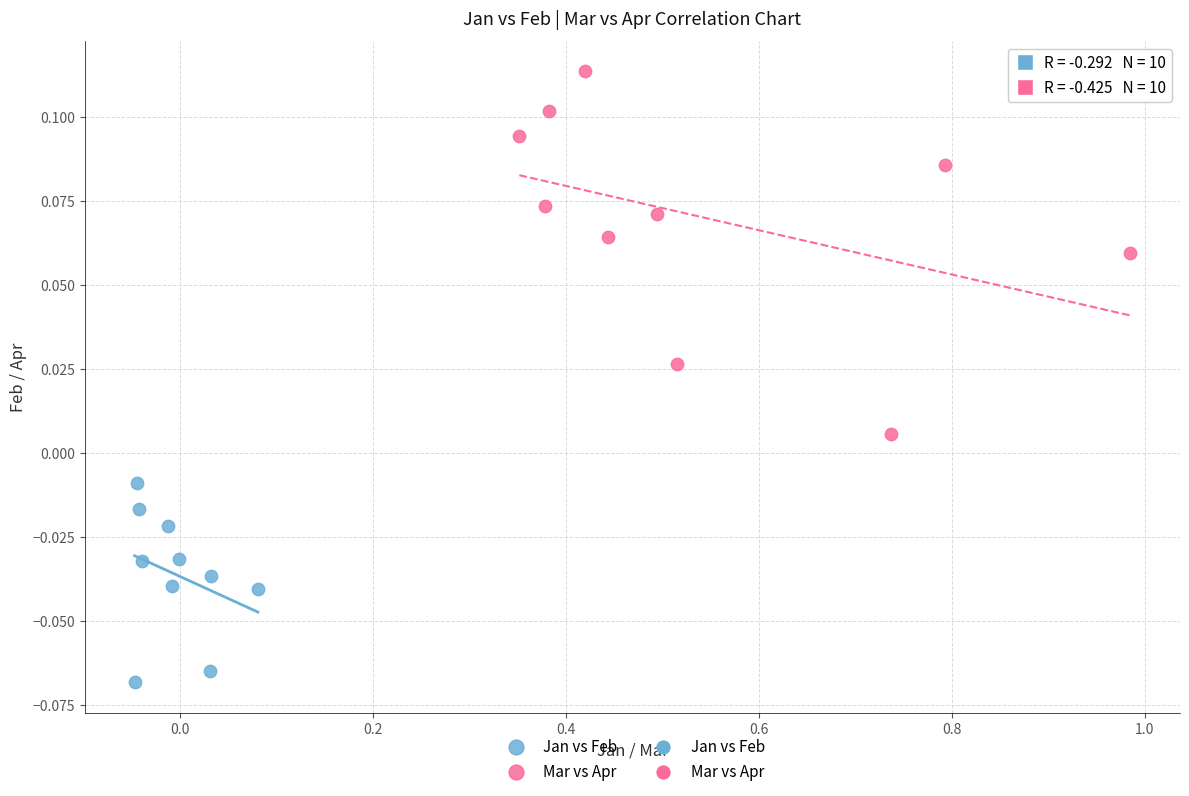

Which series reaches the maximum Y coordinate?

Mar vs Apr